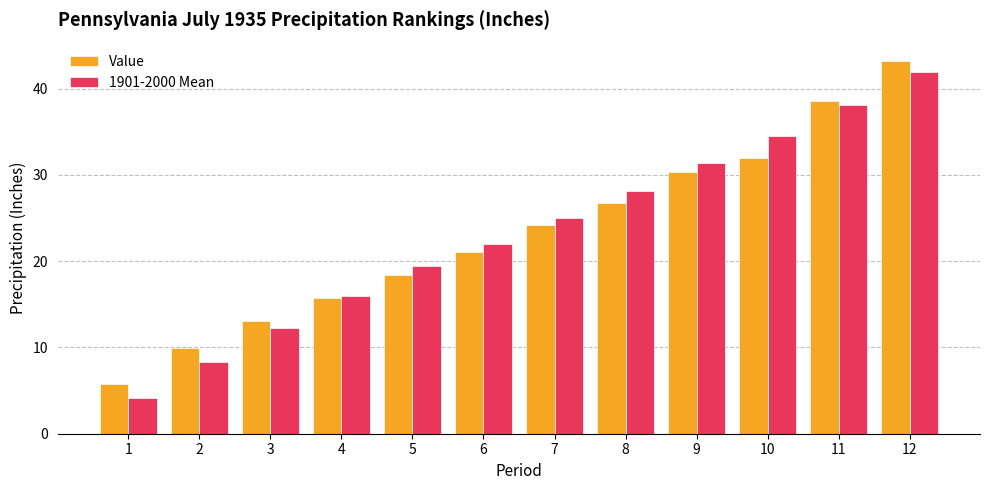

What is the minimum value shown in the chart?

4.2